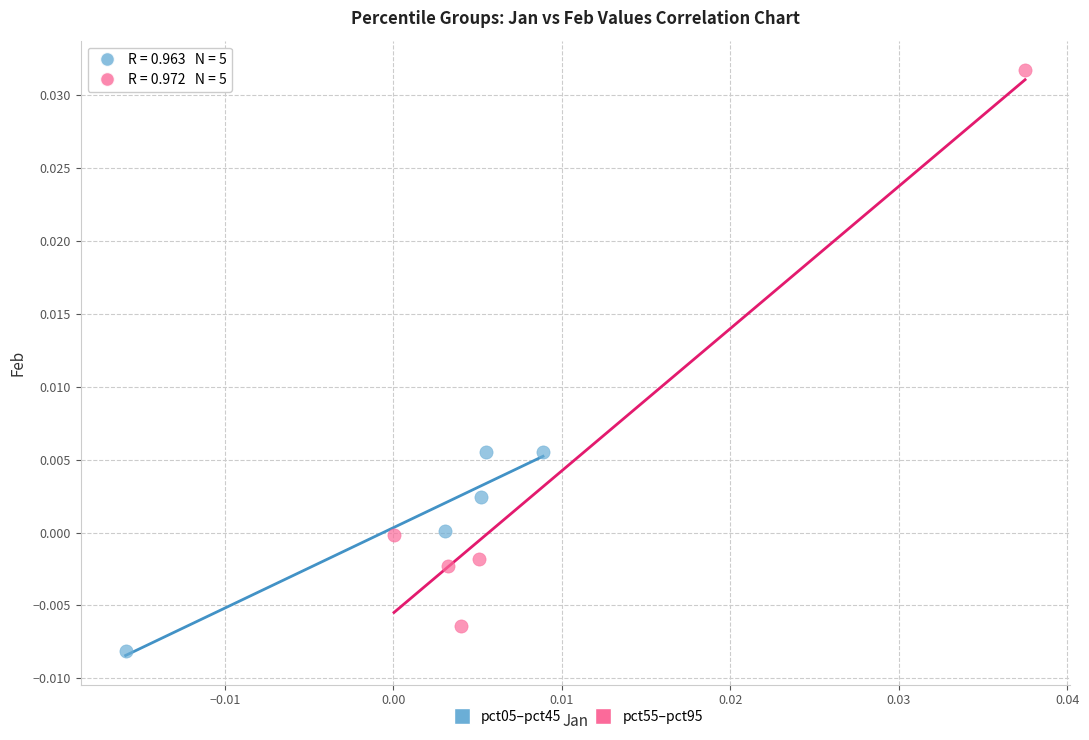

Which series contains the highest Y value?

pct55–pct95